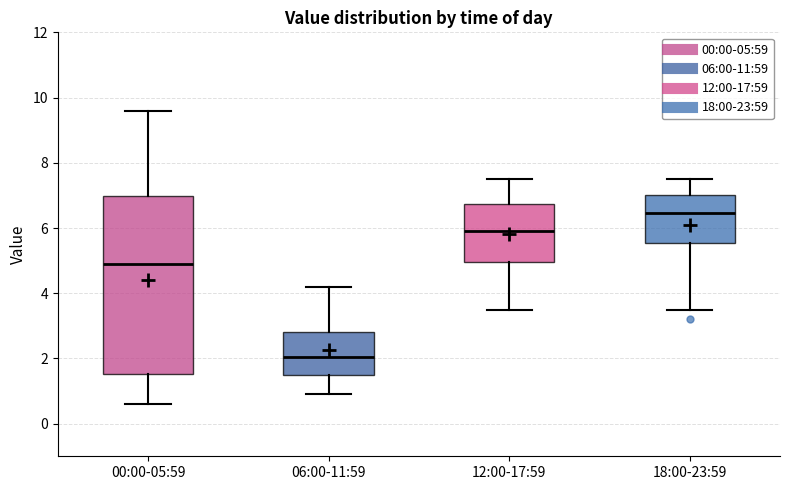

Which box's median line is the lowest?

06:00-11:59